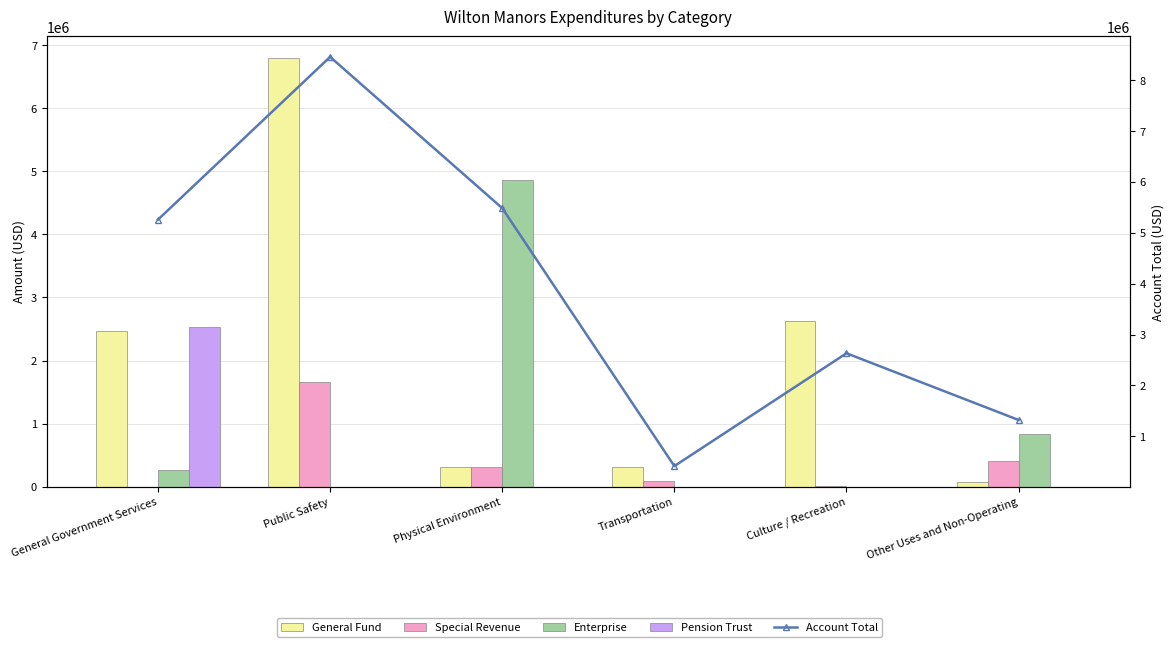

What is the sum of all Pension Trust values?

2530554